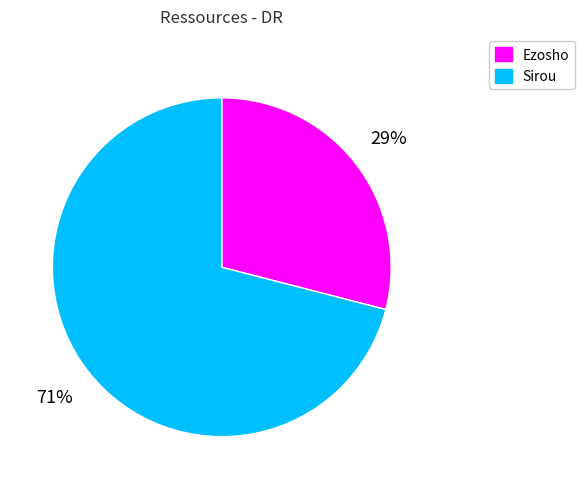

To the nearest percent, what is the difference between the Sirou and Ezosho slice percentages?

42%